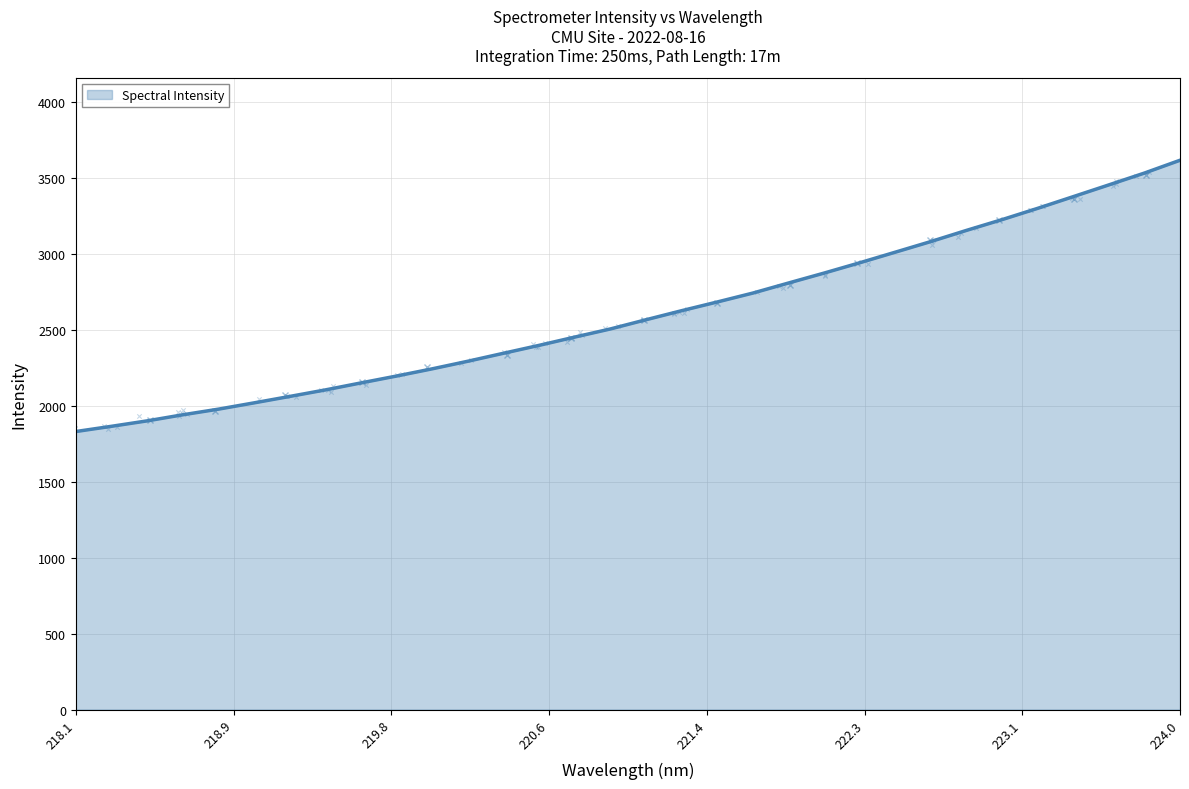

What is the ratio of the value at 223.408 to the value at 220.9264?

1.3